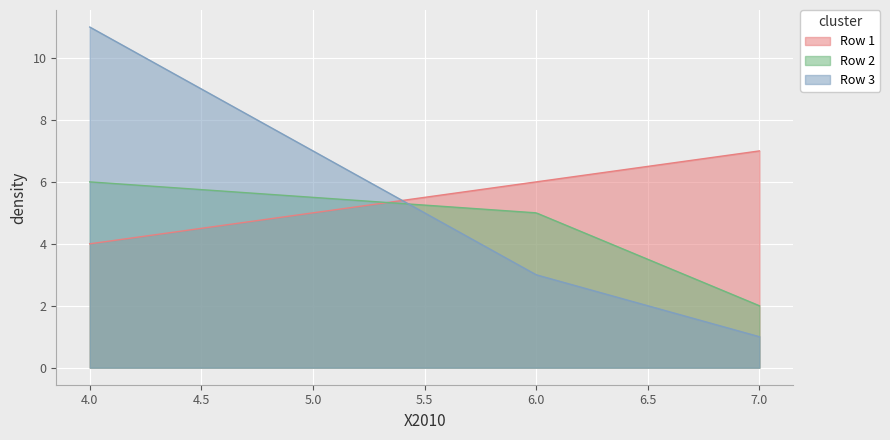

What is the maximum value shown in the chart?

11.0